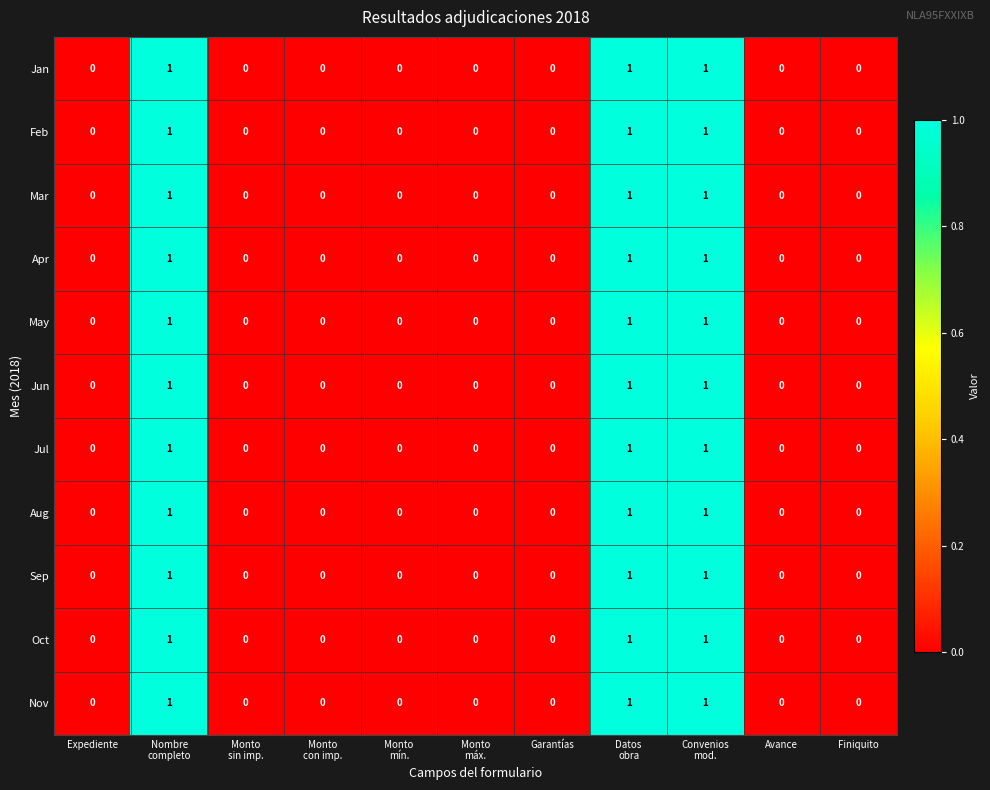

How many Jan values are between 0 and 1?

11